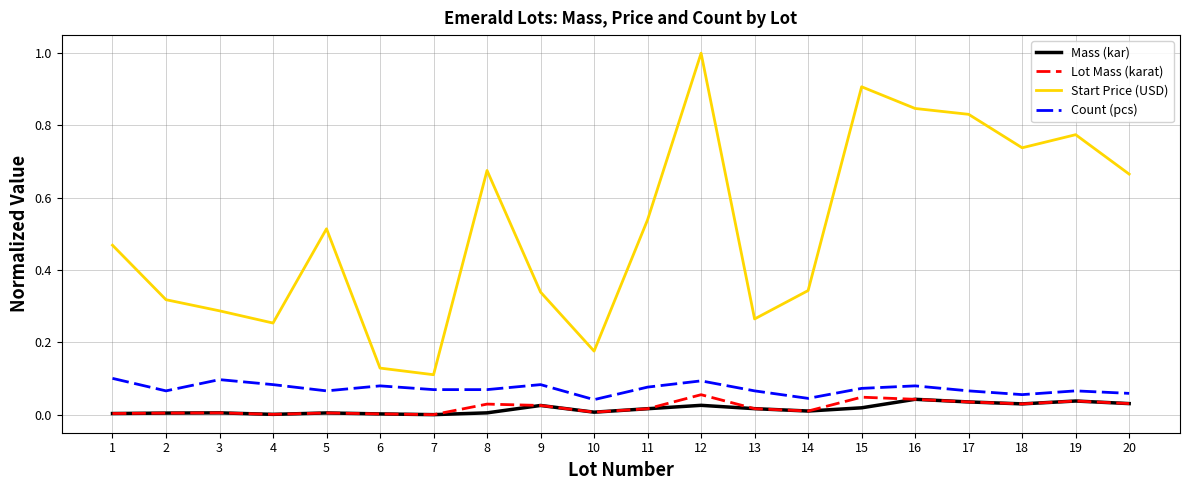

Which series changed the most between 5 and 8?

Start Price (USD)